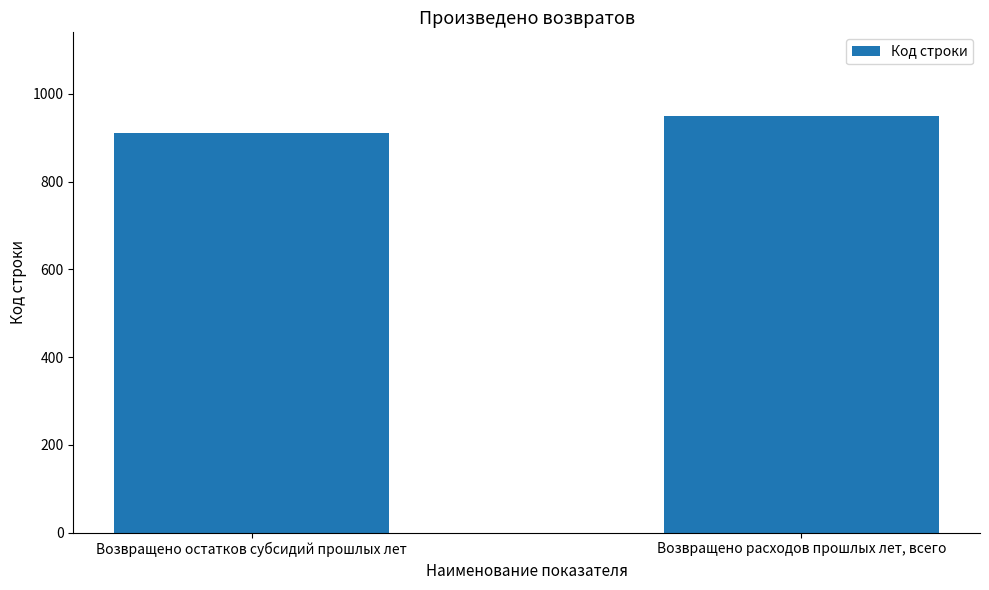

Rank the categories by value from lowest to highest.

Возвращено остатков субсидий прошлых лет, Возвращено расходов прошлых лет, всего